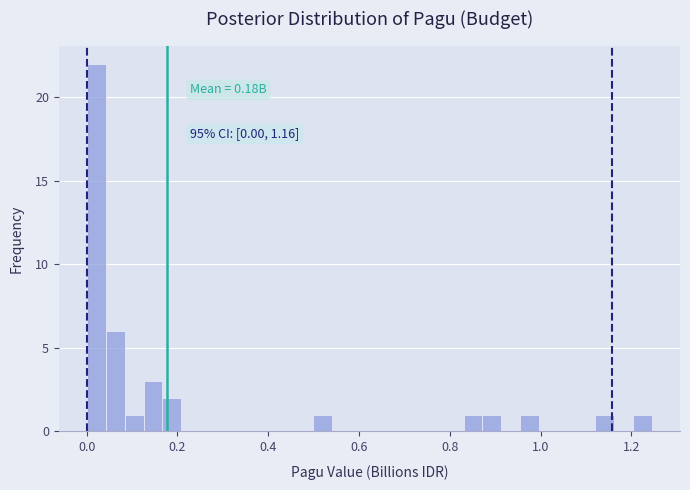

Read against the x-axis, roughly where is the centre of the tallest bar?

0.02